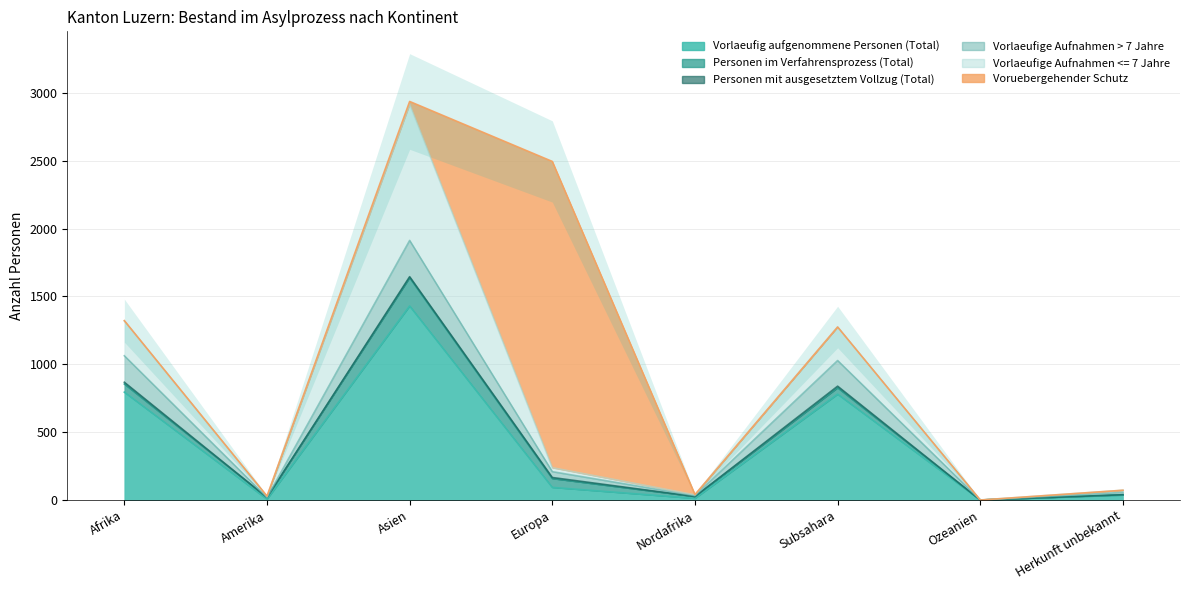

What is the label of the 1st point from the left?

Afrika